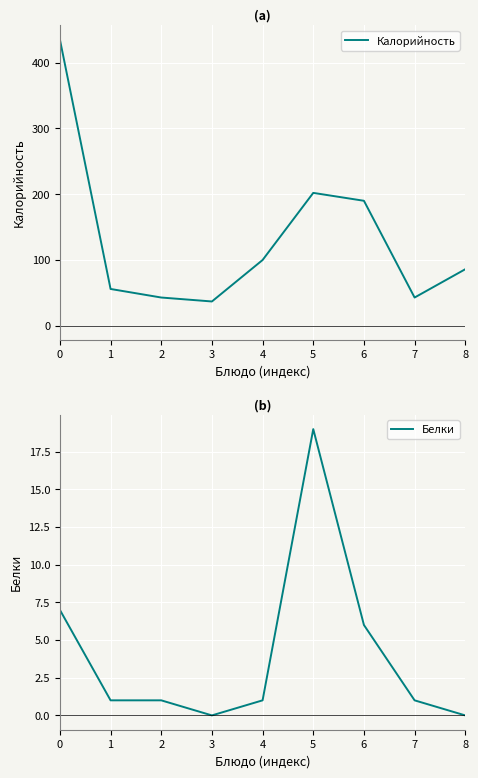

Which series has the largest range (max minus min)?

Калорийность